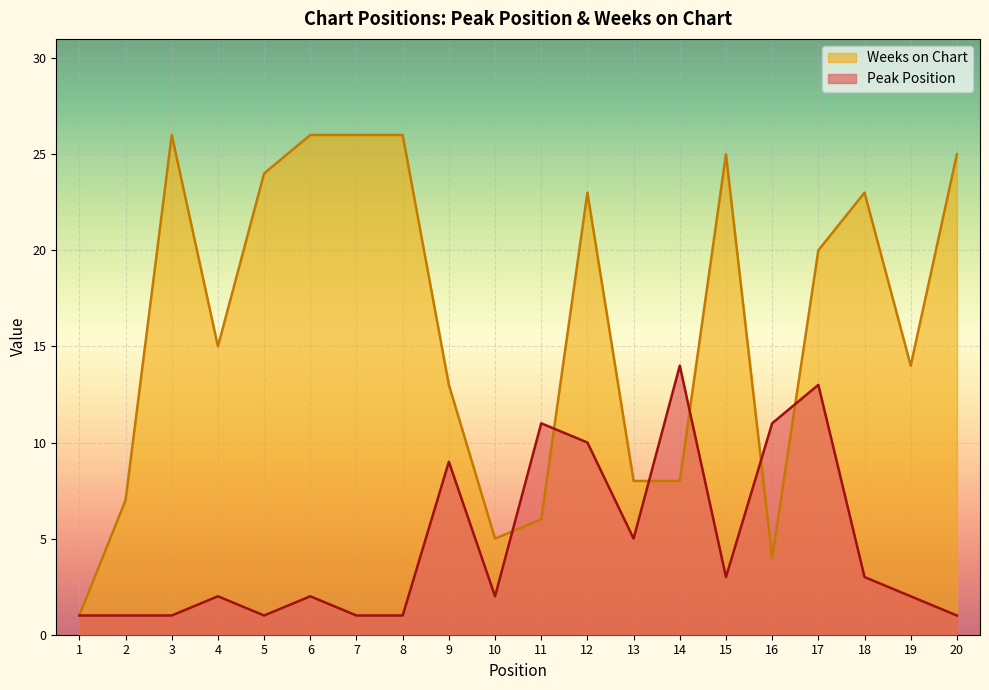

What is the value of the Peak Position point at the 15th from the left?

3